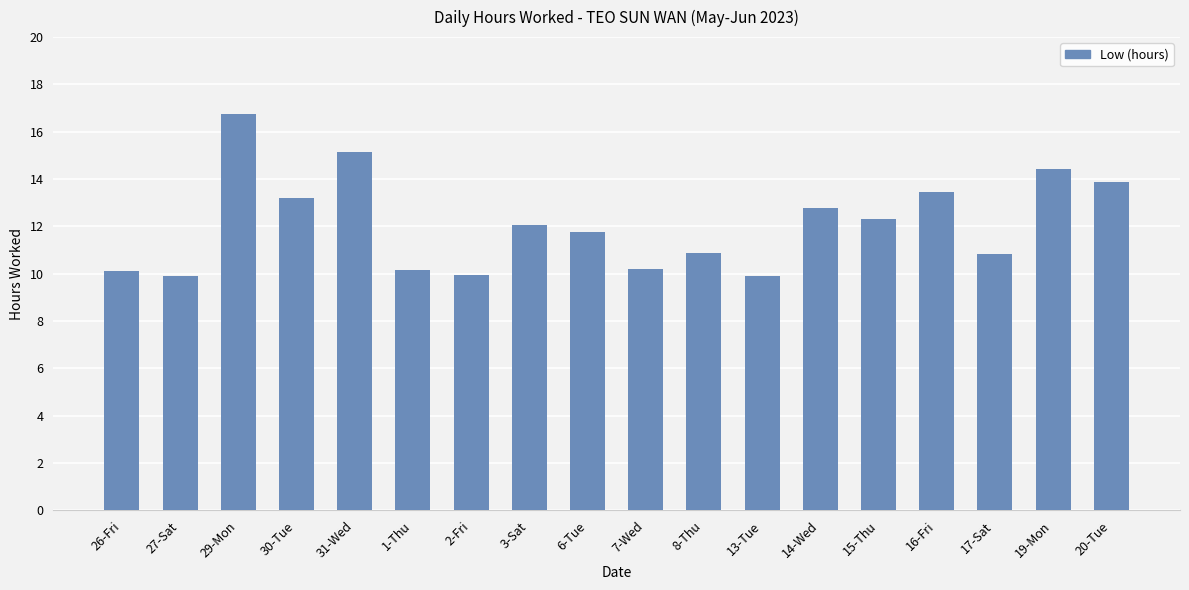

What is the smallest value displayed?

9.9